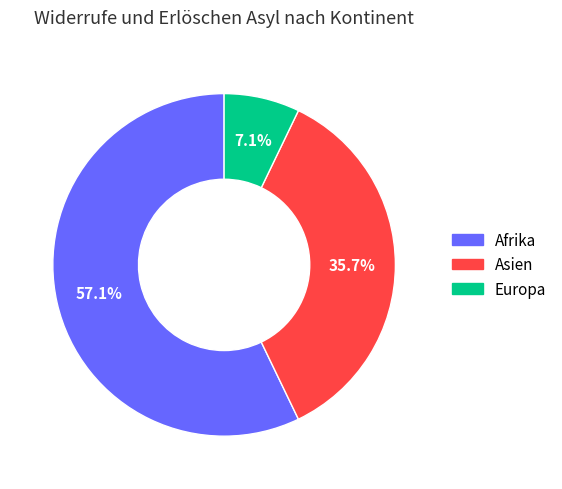

Which category has the biggest portion of the pie?

Afrika